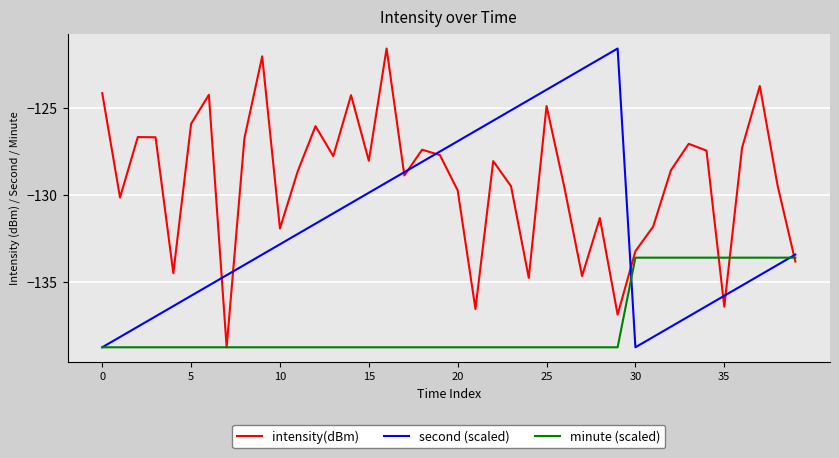

Which series has the largest total across all categories?

intensity(dBm)